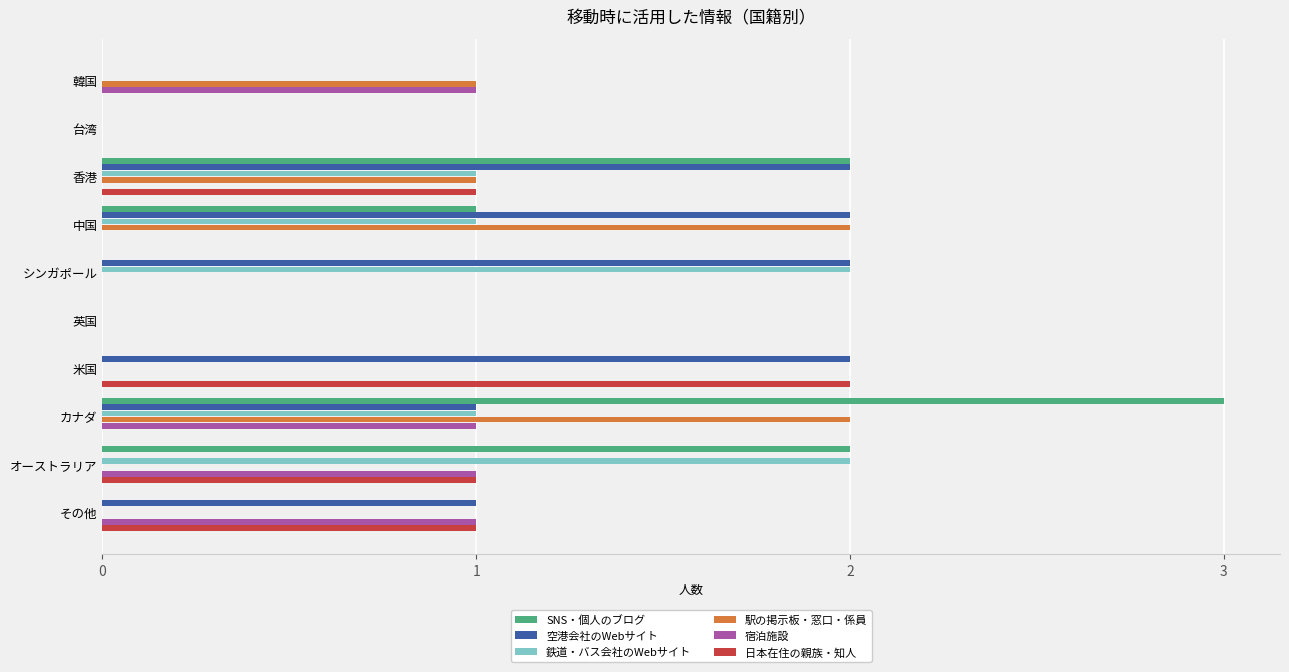

Is the value of 日本在住の親族・知人 at 米国 greater than the value of 鉄道・バス会社のWebサイト at 台湾?

Yes